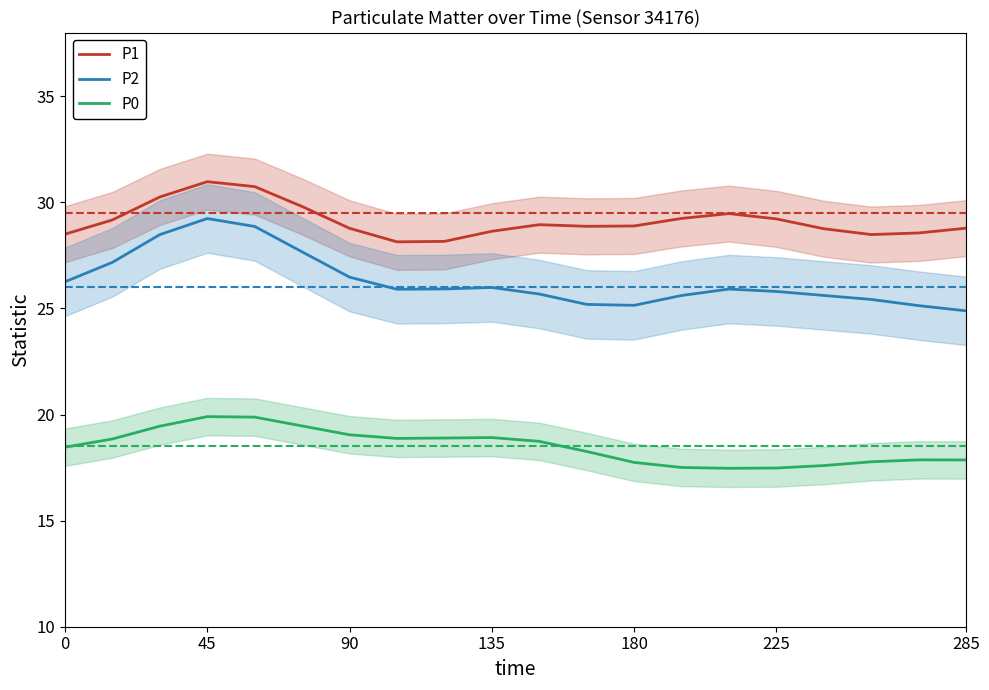

Is it true that P0 equals 17.5 at 225?

True